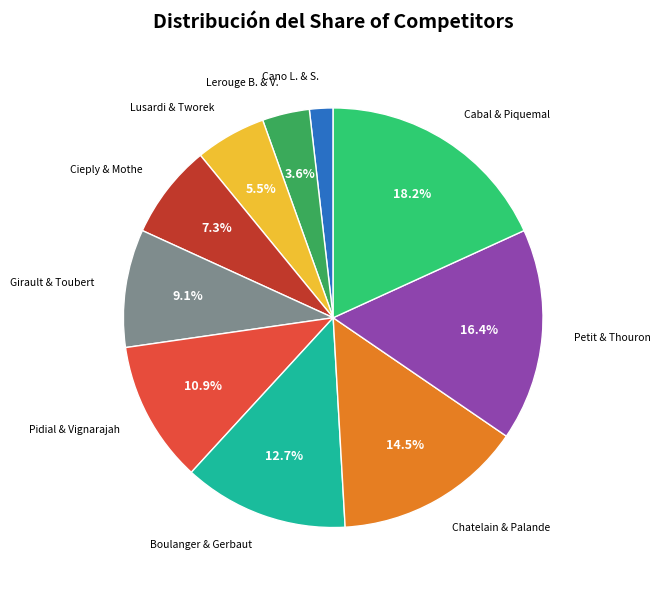

Is there a majority slice in this chart?

No